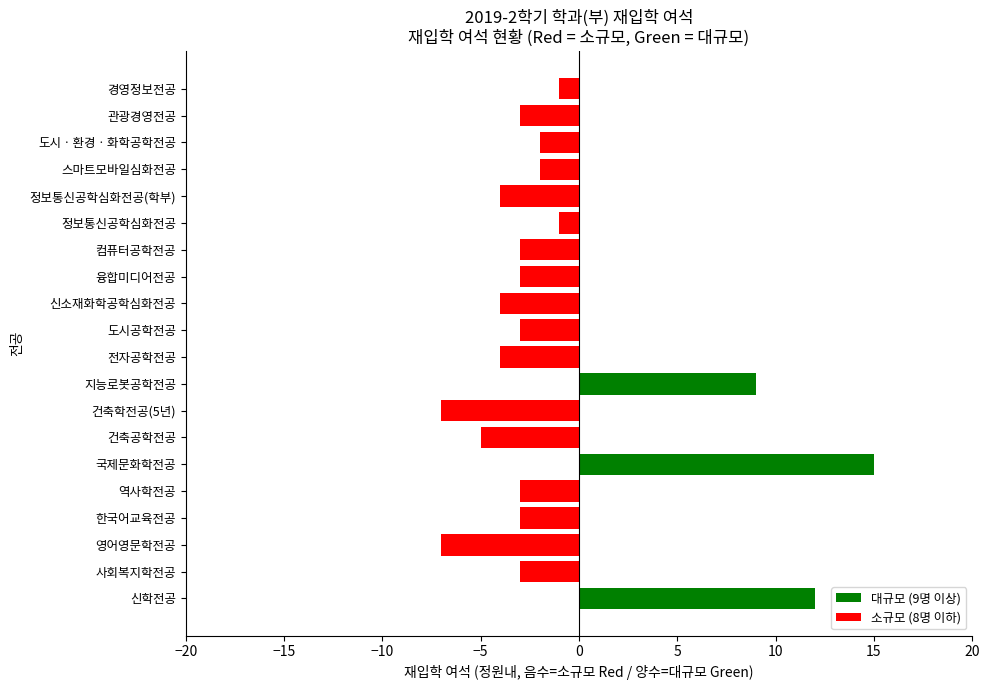

The chart shows a value of -1 at 관광경영전공. True or false?

False